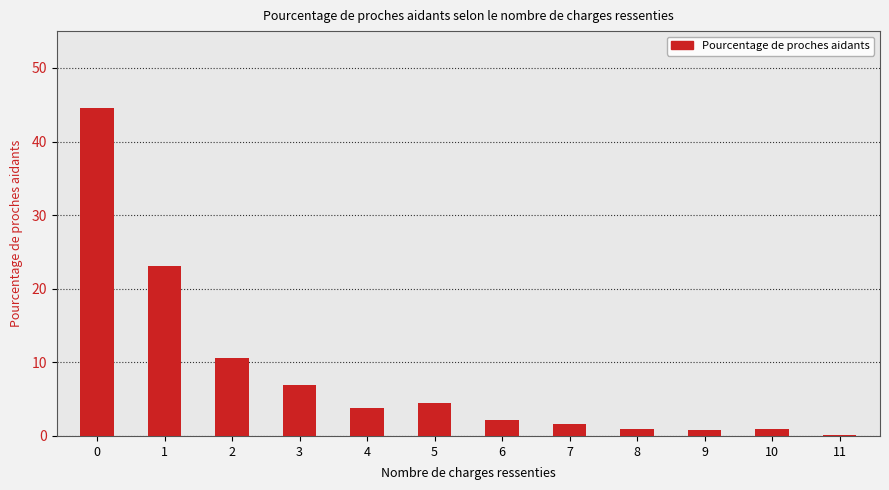

What is the sum of all values?

100.0